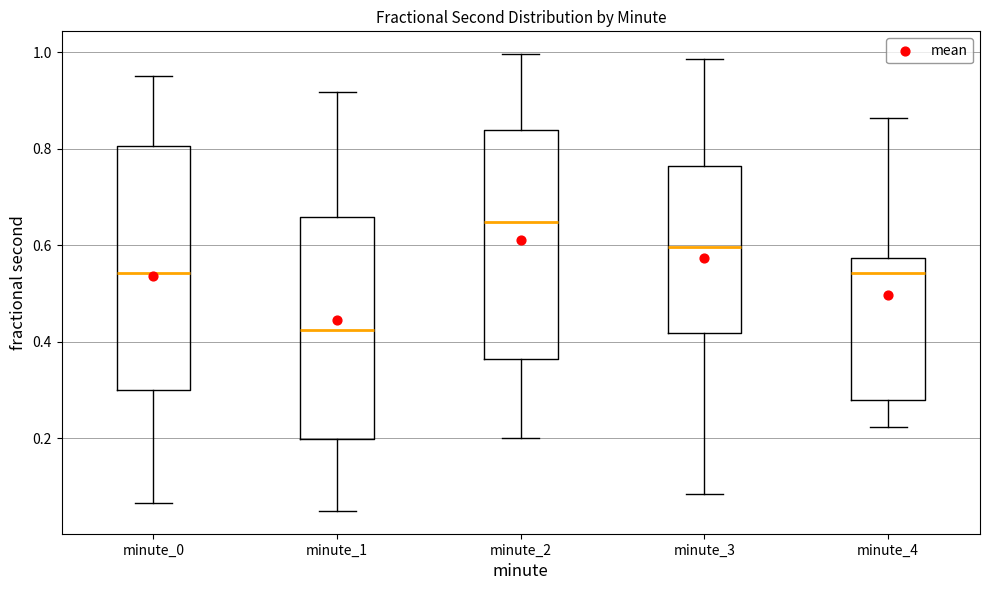

Reading left to right, read every box against the y-axis: the position of its median line, the range the box covers, and the ends of its whiskers. The values are not printed on the chart, so give them approximately, as read against the axis.

minute_0: median 0.54, box 0.30 to 0.80, whiskers 0.06 to 0.96
minute_1: median 0.42, box 0.20 to 0.66, whiskers 0.04 to 0.92
minute_2: median 0.64, box 0.36 to 0.84, whiskers 0.20 to 1.00
minute_3: median 0.60, box 0.42 to 0.76, whiskers 0.08 to 0.98
minute_4: median 0.54, box 0.28 to 0.58, whiskers 0.22 to 0.86